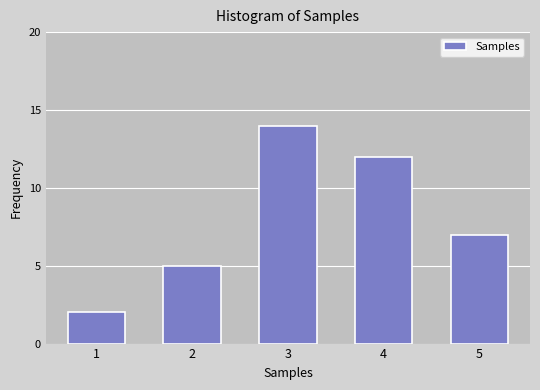

Reading right to left, extract all data points from this chart.

5=7	4=12	3=14	2=5	1=2